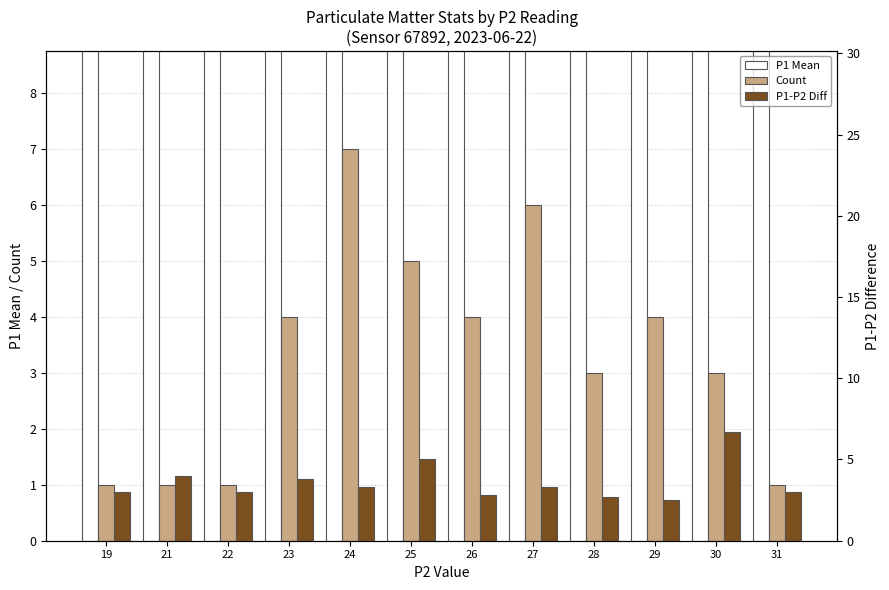

Reading right to left, transcribe all the data shown in this chart.

P1 Mean: 34.0	36.7	31.5	30.7	30.3	28.8	30.0	27.3	26.8	25.0	25.0	22.0
Count: 1.0	3.0	4.0	3.0	6.0	4.0	5.0	7.0	4.0	1.0	1.0	1.0
P1-P2 Diff: 3.0	6.7	2.5	2.7	3.3	2.8	5.0	3.3	3.8	3.0	4.0	3.0